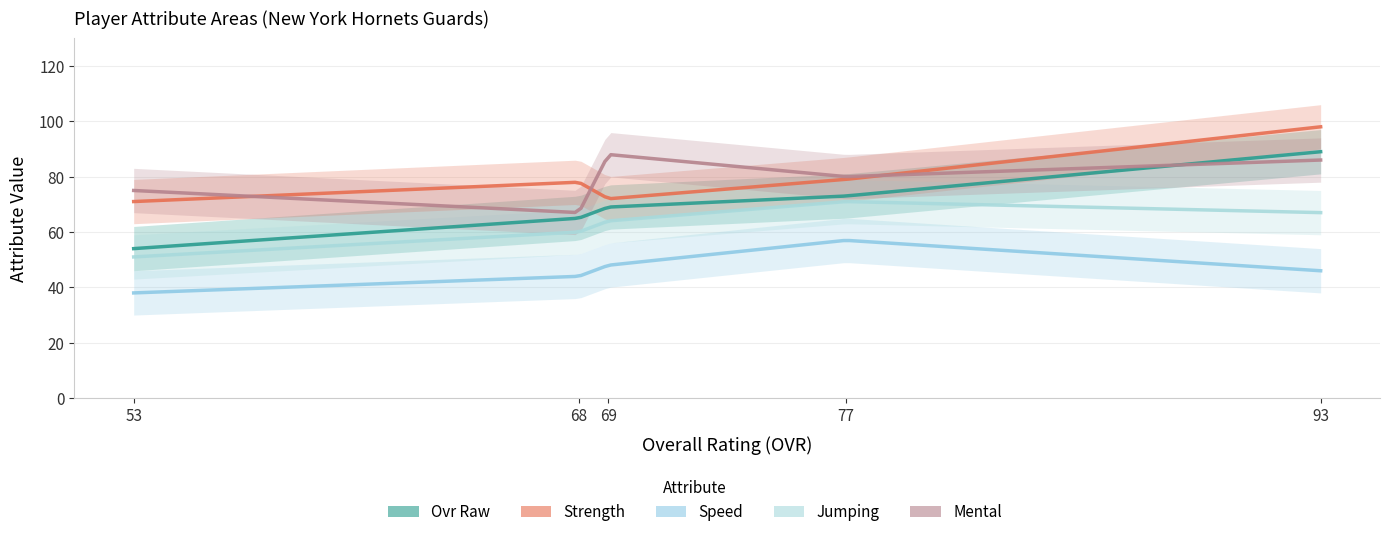

How many categories are shown in the chart?

5